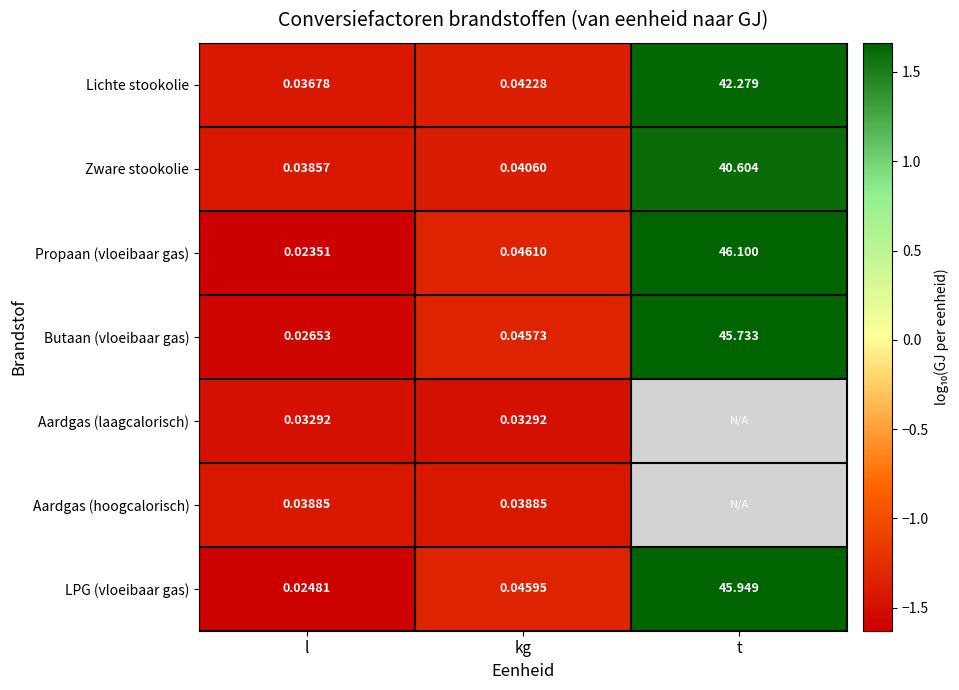

Is the value of Butaan (vloeibaar gas) at t greater than the value of Aardgas (laagcalorisch) at kg?

Yes